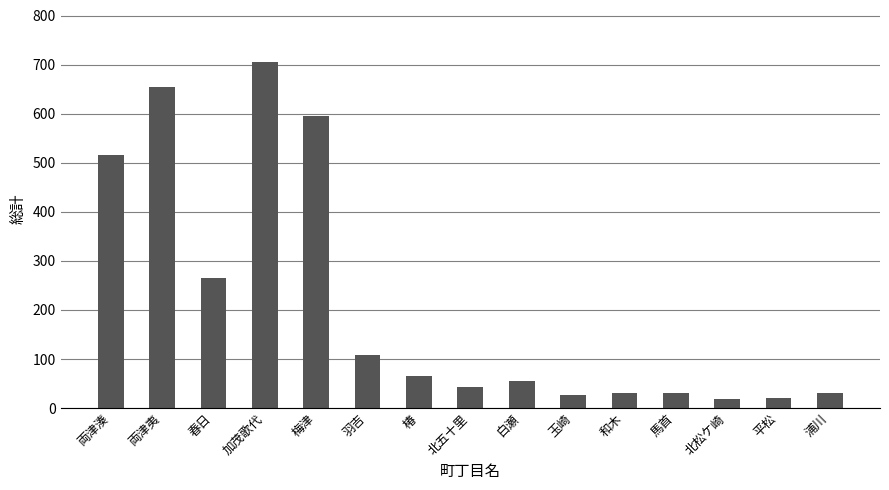

What is the difference between the maximum and minimum values?

688